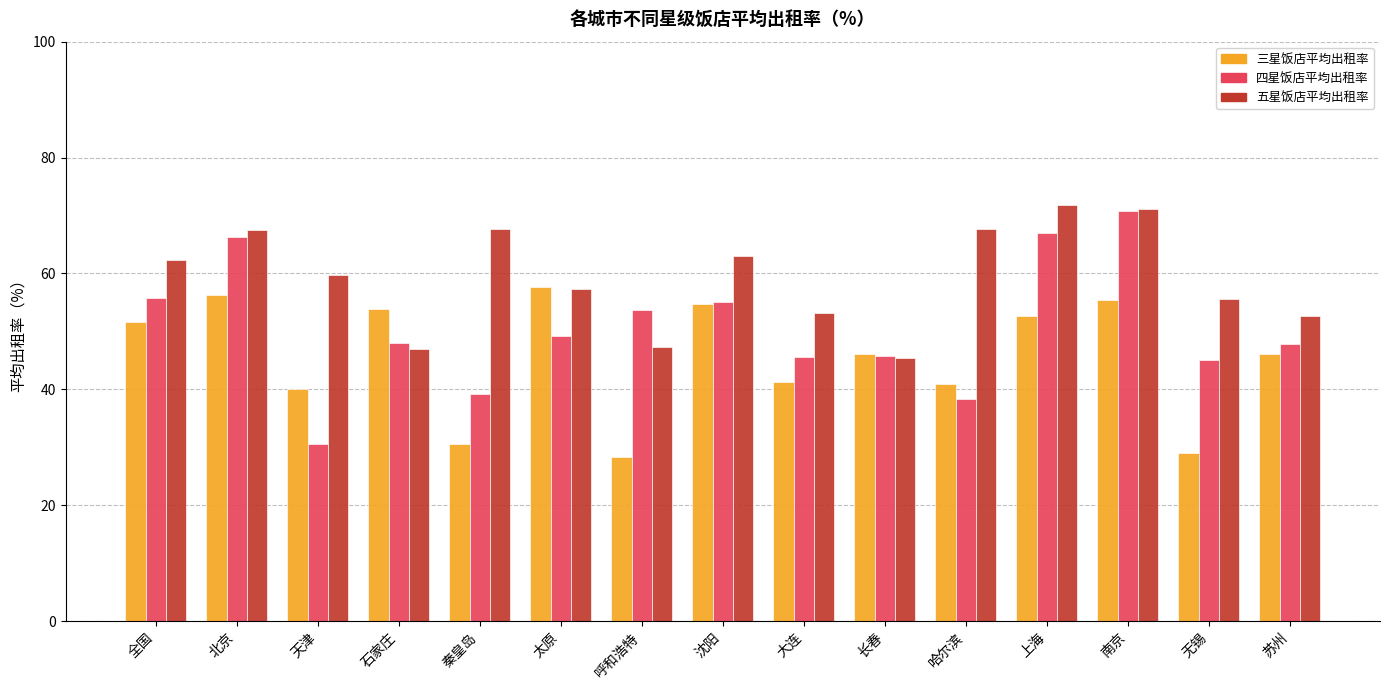

Which series changed the most between 秦皇岛 and 哈尔滨?

三星饭店平均出租率